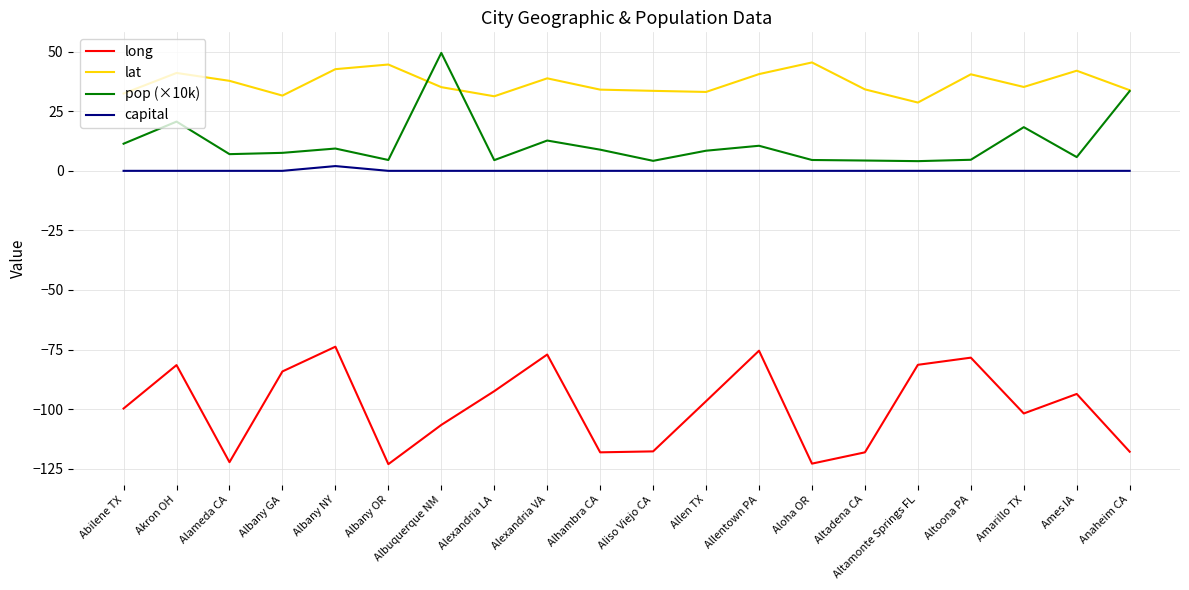

Which series has the largest total across all categories?

lat